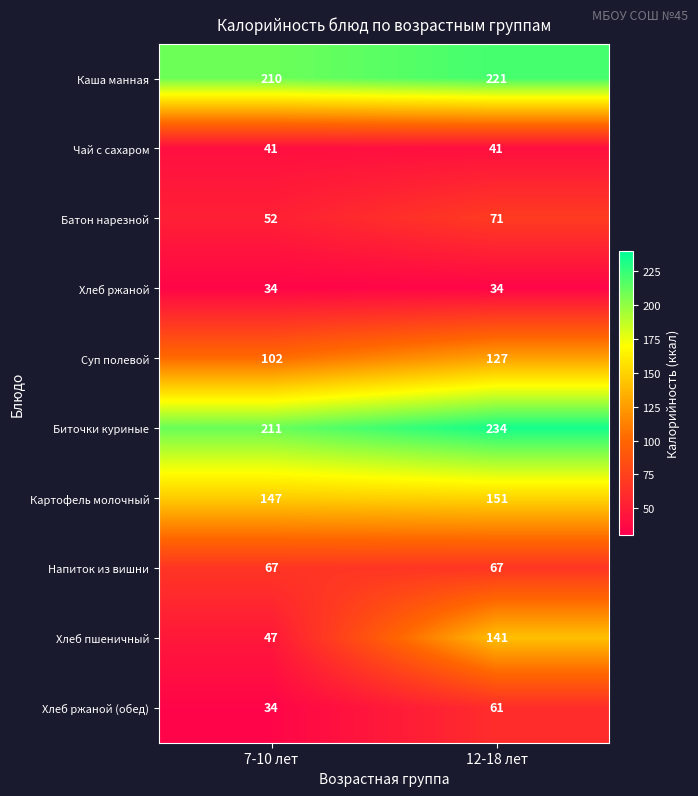

What is the sum of all Биточки куриные values?

445